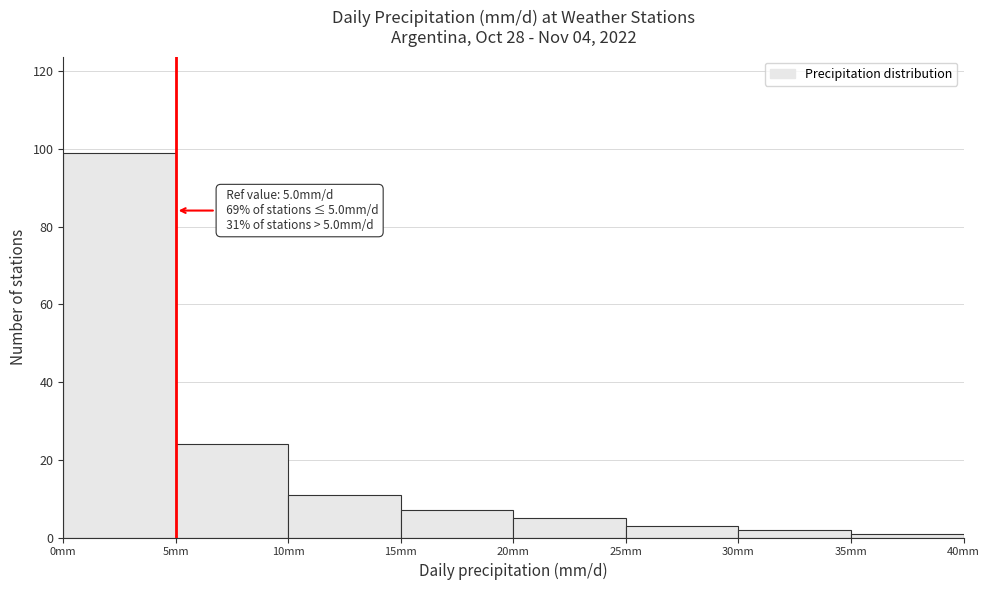

Over which range of the x-axis is the bar tallest?

0 to 5